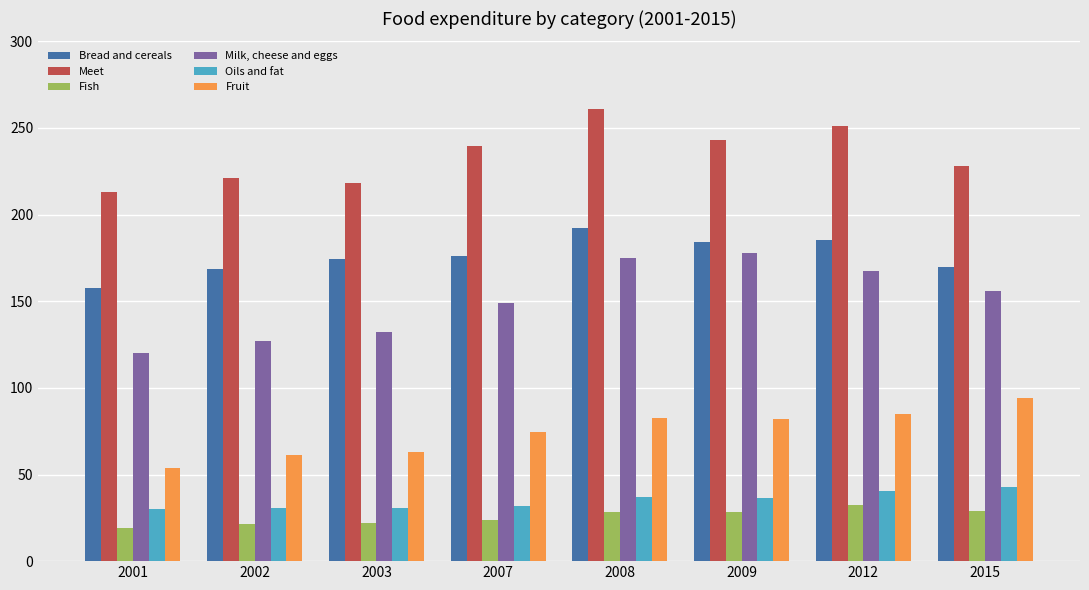

What value does the Oils and fat series have at 2003?

30.4